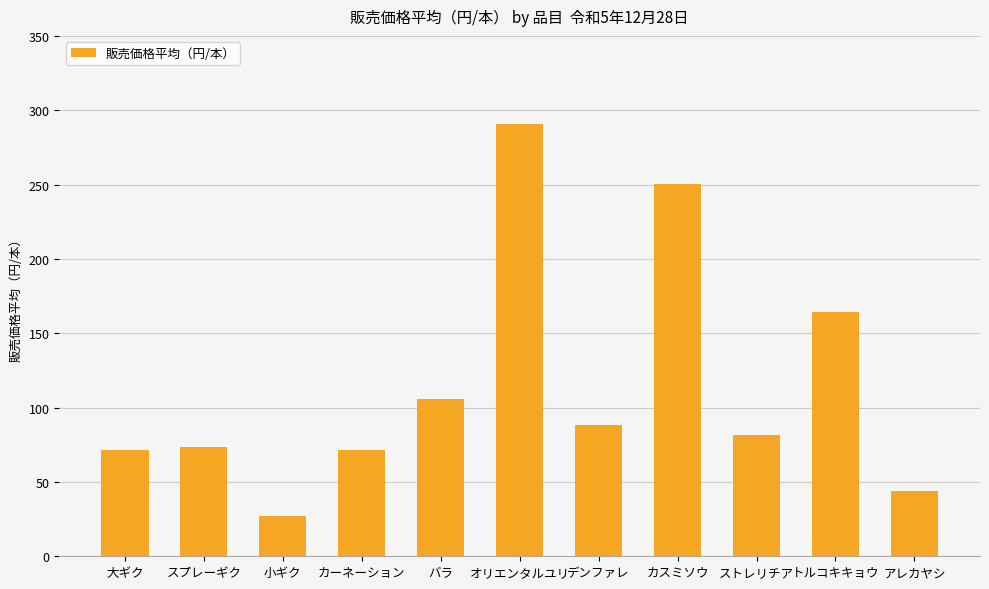

What is the change in value from 小ギク to ストレリチア?

+54.8